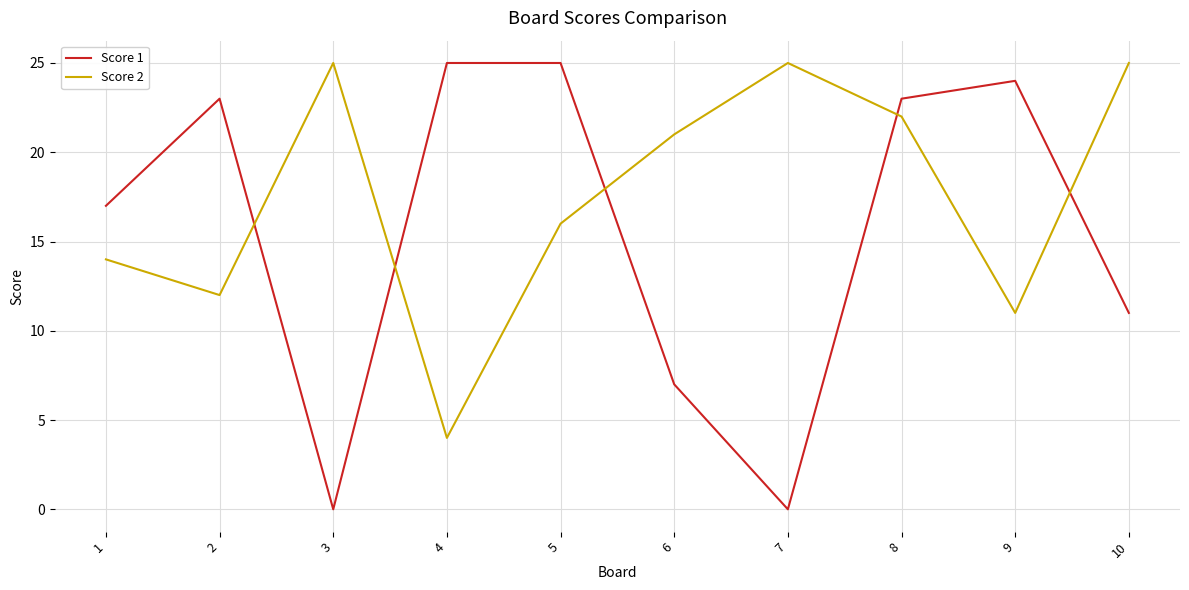

Read the Score 1 value at 4.

25